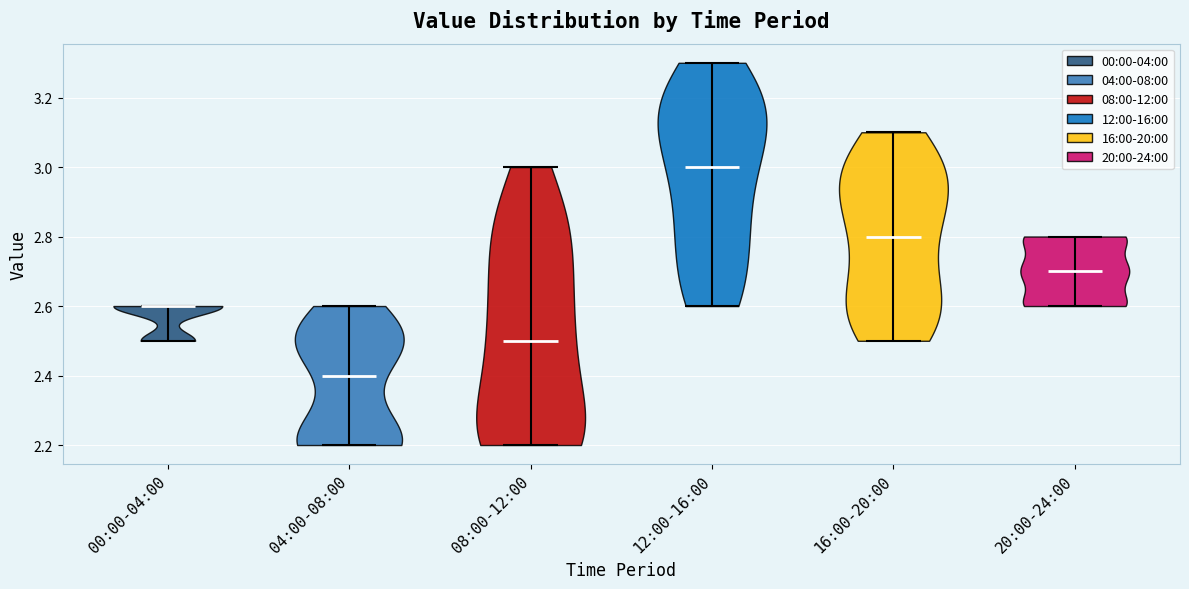

Which violin has the lowest median line?

04:00-08:00